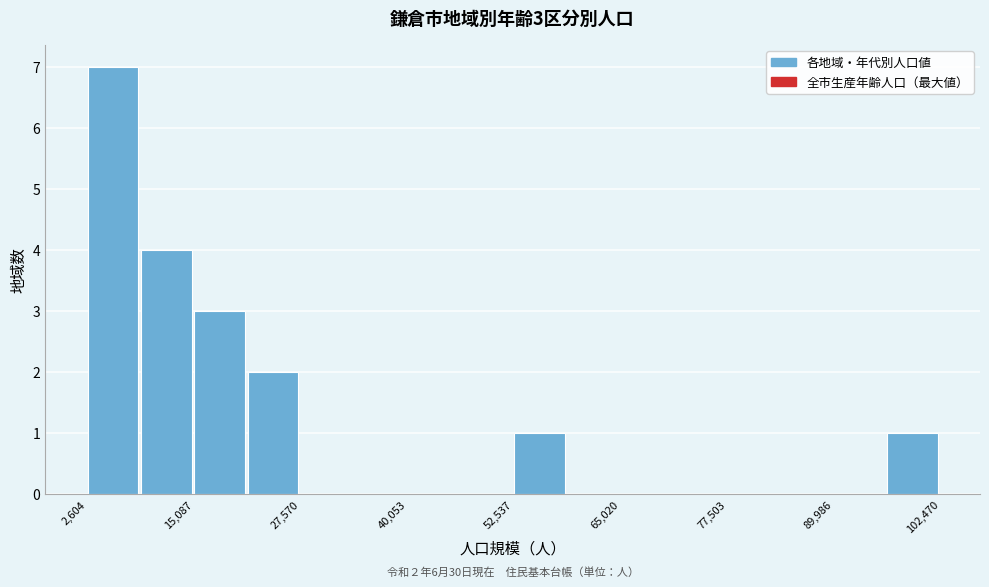

Read against the x-axis, roughly where is the centre of the tallest bar?

6000